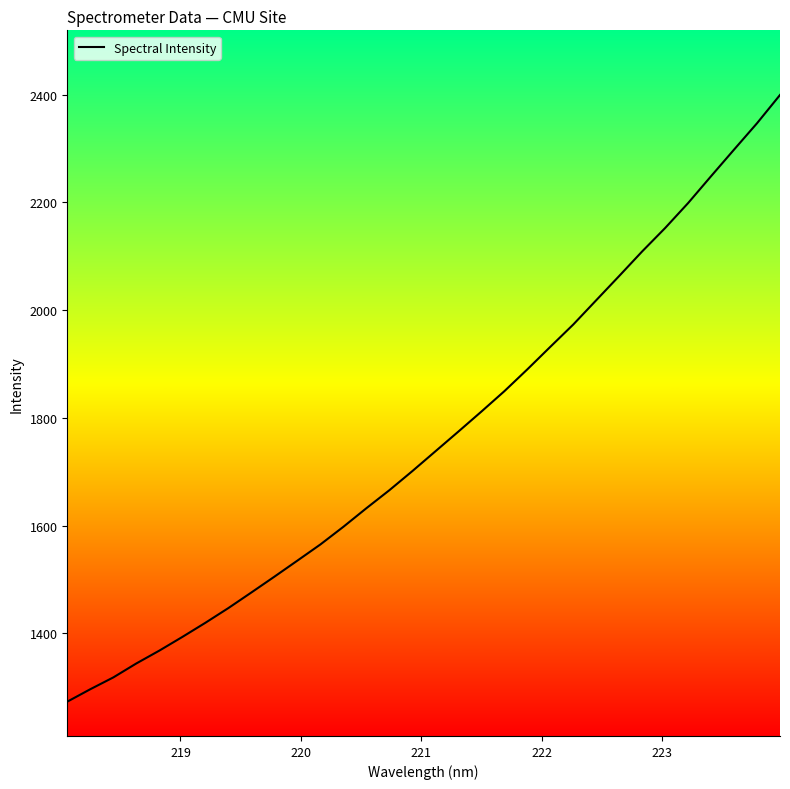

What is the difference between the maximum and minimum values?

1126.0